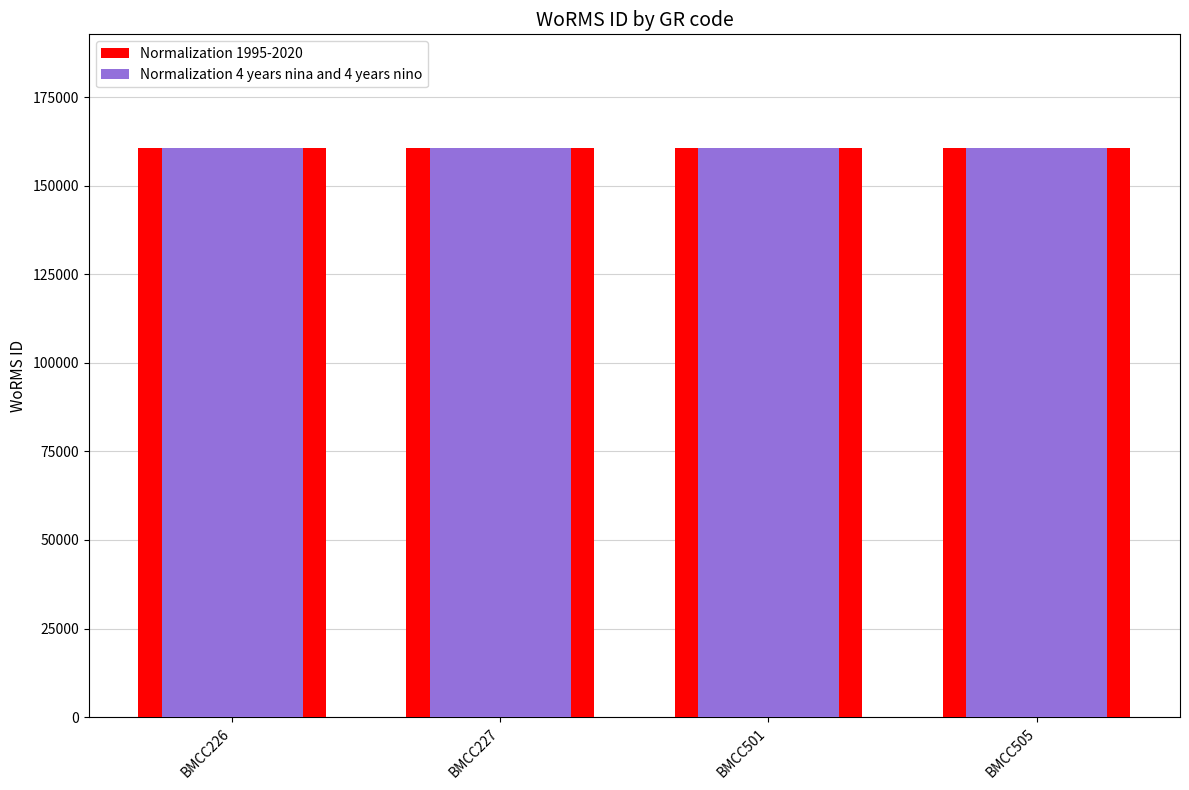

Rank the series at BMCC501 from highest to lowest value.

Normalization 1995-2020, Normalization 4 years nina and 4 years nino